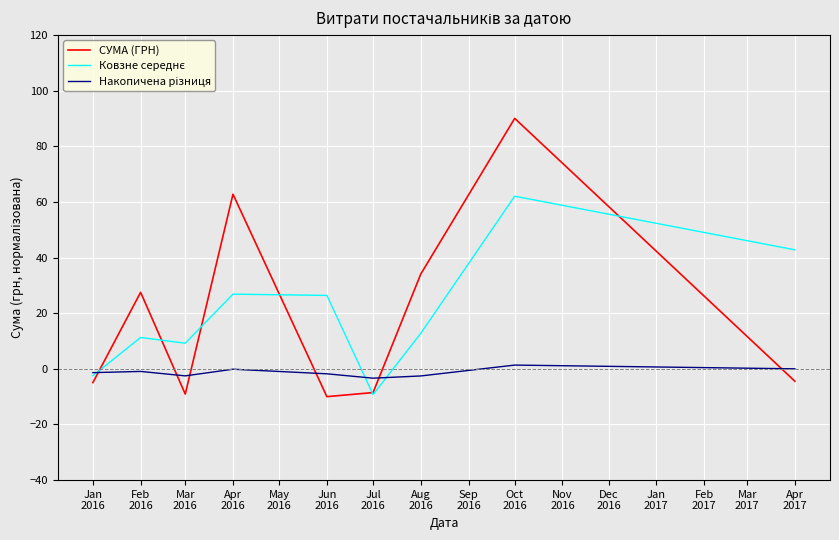

Which series has the largest range (max minus min)?

СУМА (ГРН)